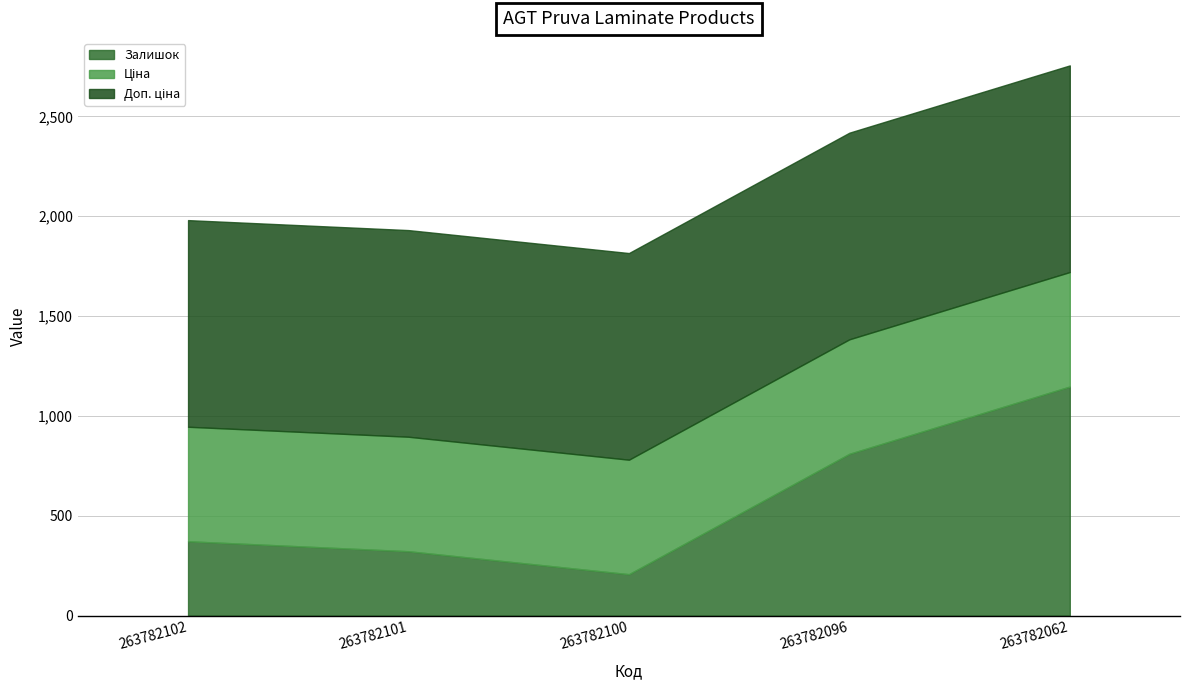

What is the sum of all Доп. ціна values?

5175.5